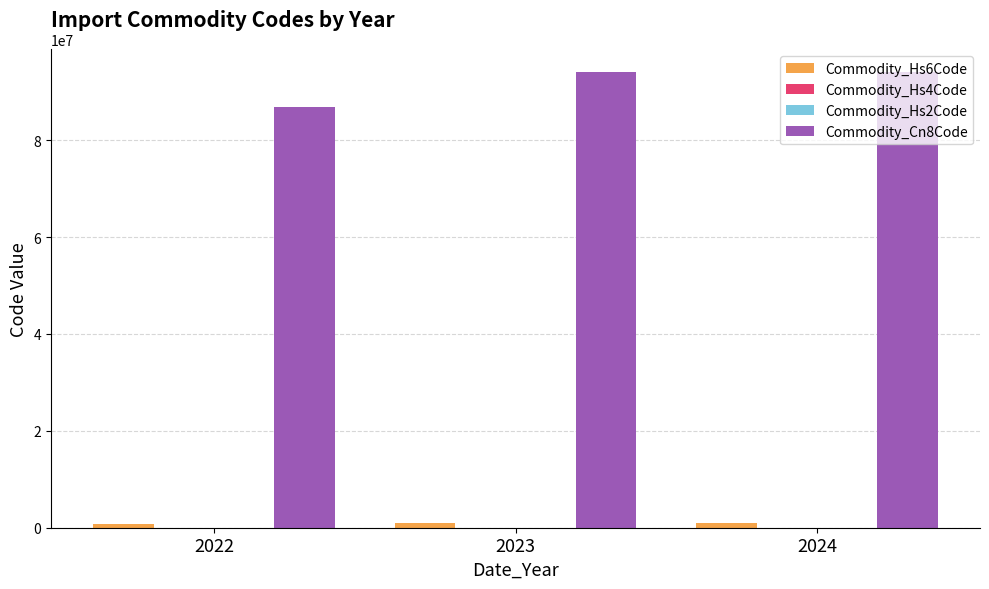

Which series has the largest total across all categories?

Commodity_Cn8Code